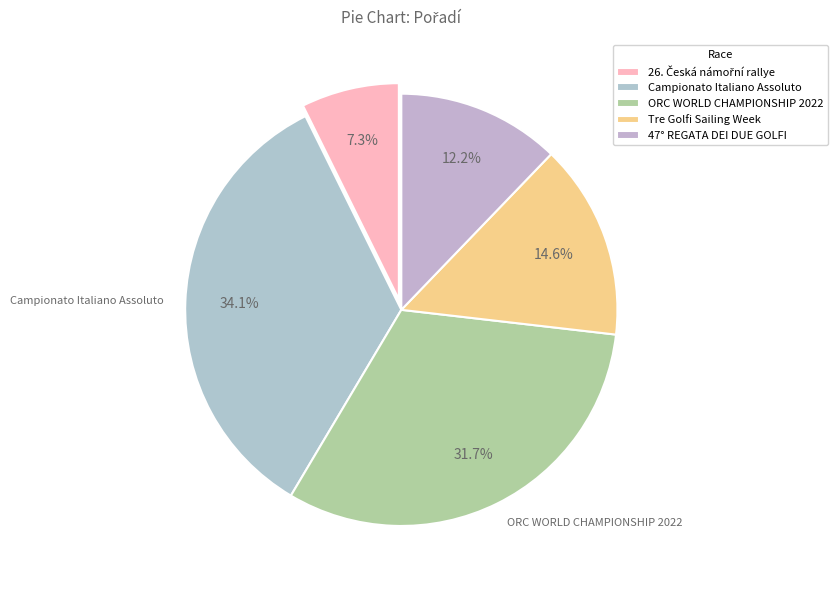

Which category has the biggest portion of the pie?

Campionato Italiano Assoluto